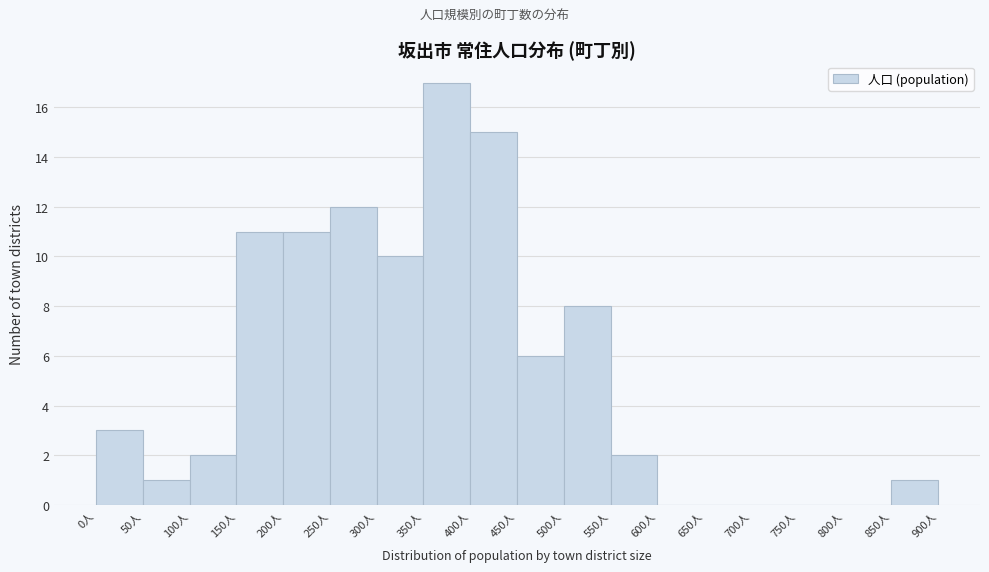

Reading left to right, list every bar in this chart as the range it spans on the x-axis followed by its height. The values are not printed on the chart, so give them approximately, as read against the axis.

0 to 50: 3
50 to 100: 1
100 to 150: 2
150 to 200: 11
200 to 250: 11
250 to 300: 12
300 to 350: 10
350 to 400: 17
400 to 450: 15
450 to 500: 6
500 to 550: 8
550 to 600: 2
600 to 650: 0
650 to 700: 0
700 to 750: 0
750 to 800: 0
800 to 850: 0
850 to 900: 1